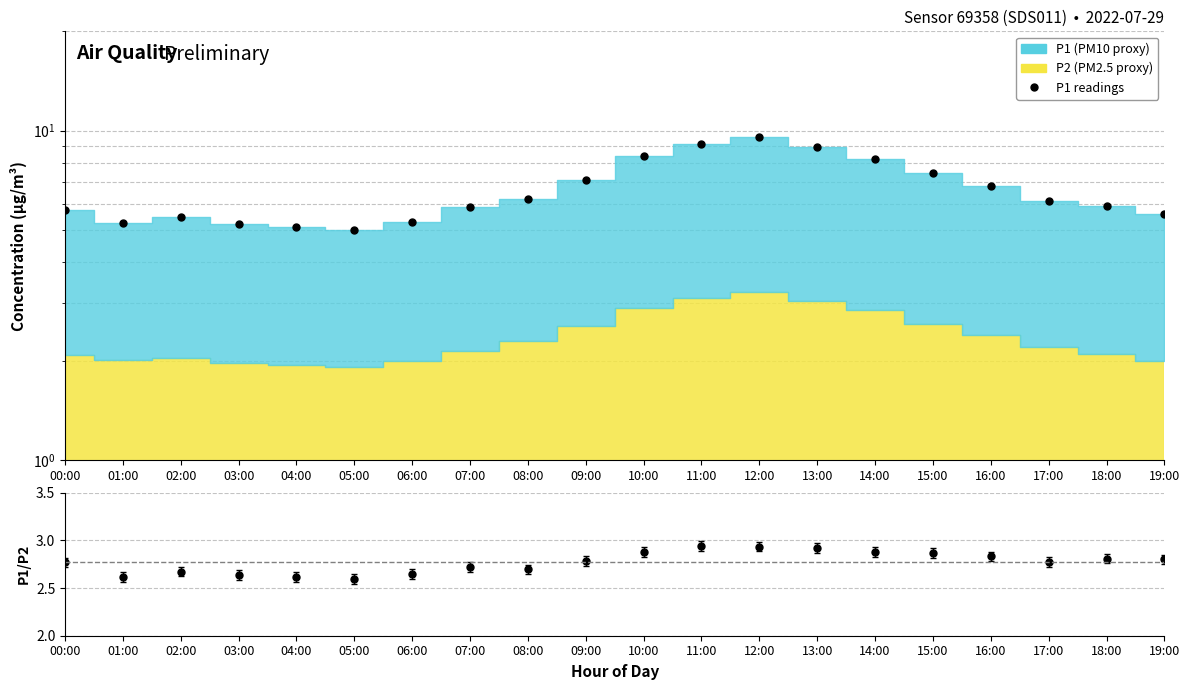

How many distinct data groups are displayed?

2